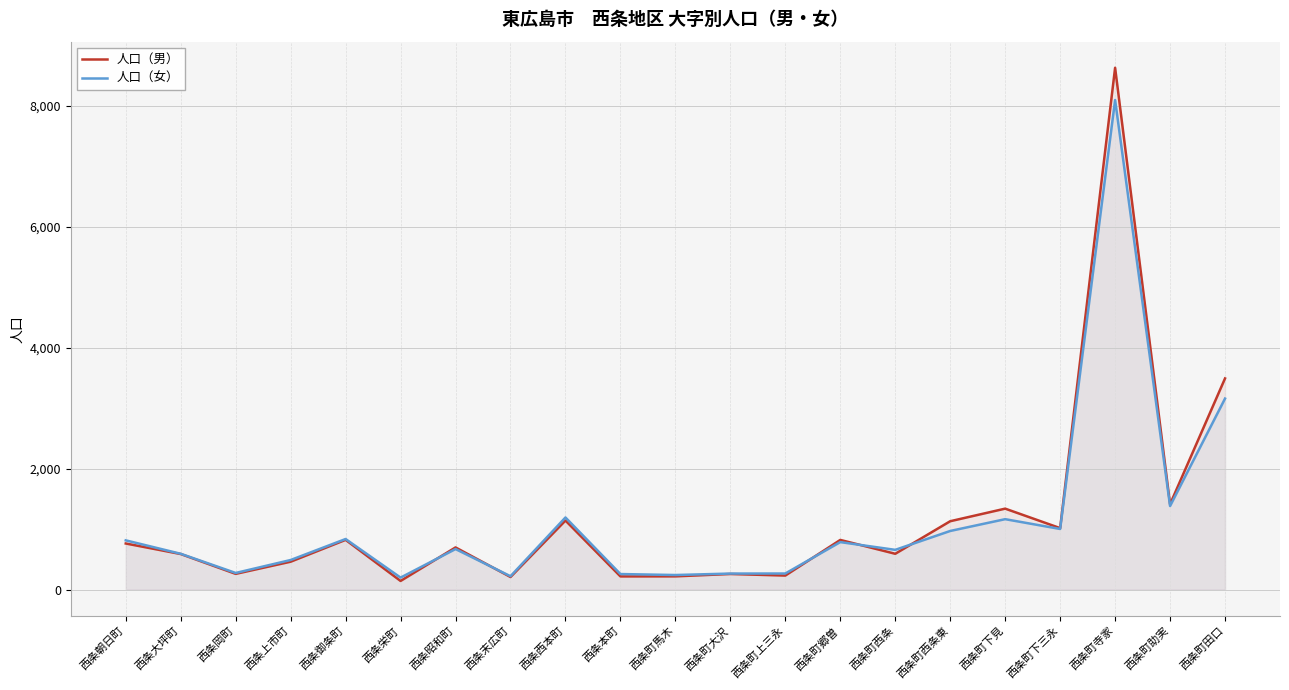

True or false: 人口（男） has a value of 590 at 西条大坪町.

True